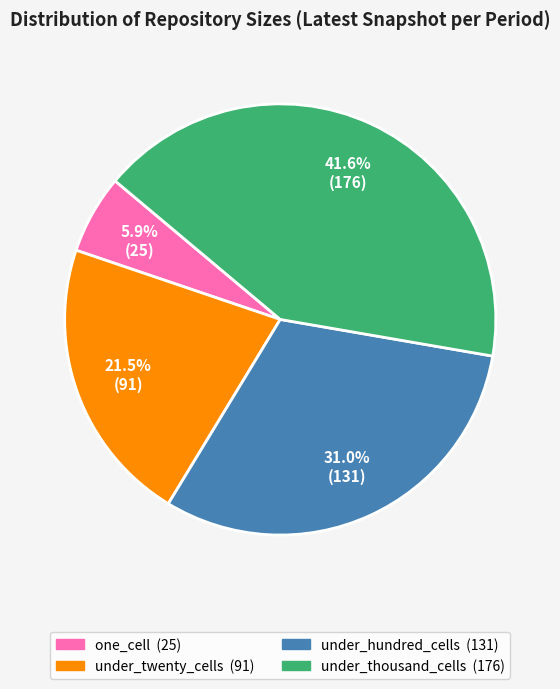

Does any single category account for the majority?

No